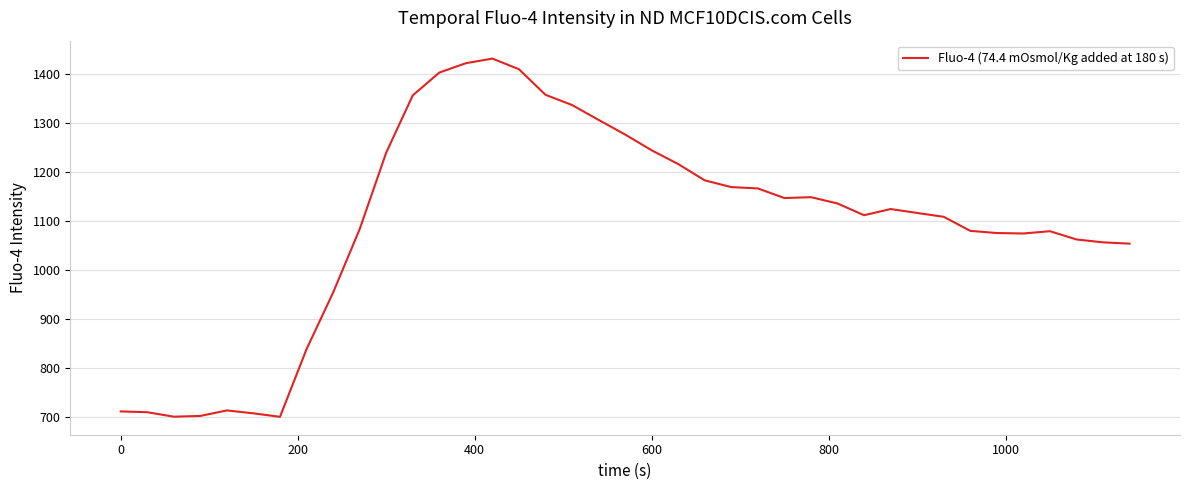

What is the greatest value displayed?

1431.6